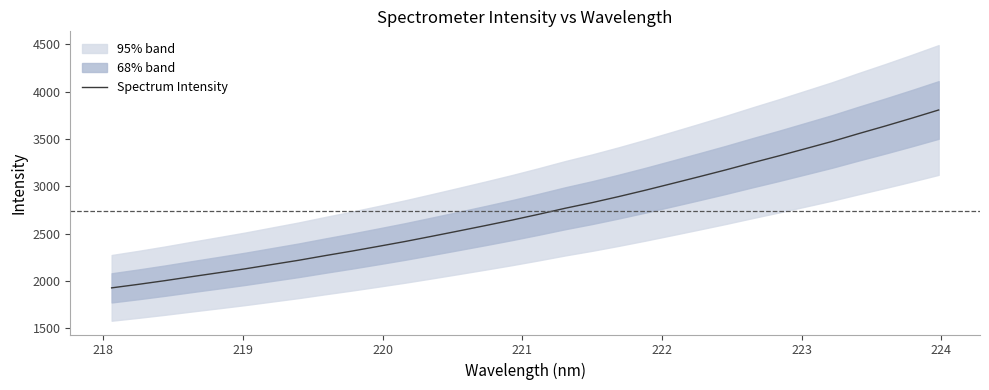

Reading left to right, extract all data points from this chart.

1927.1	1964.2	2003.5	2045.5	2086.5	2128.2	2173.2	2218.2	2267.7	2315.5	2365.8	2417.2	2472.1	2528.0	2584.6	2642.7	2704.1	2768.1	2827.1	2891.0	2958.2	3028.6	3099.6	3171.6	3247.0	3320.3	3396.5	3472.8	3555.8	3636.0	3719.2	3805.1